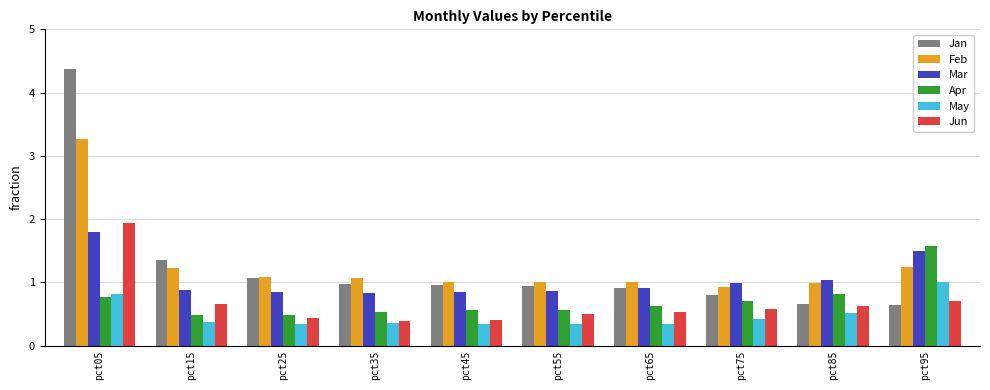

What is the value of the Feb bar at the 1st from the left?

3.3